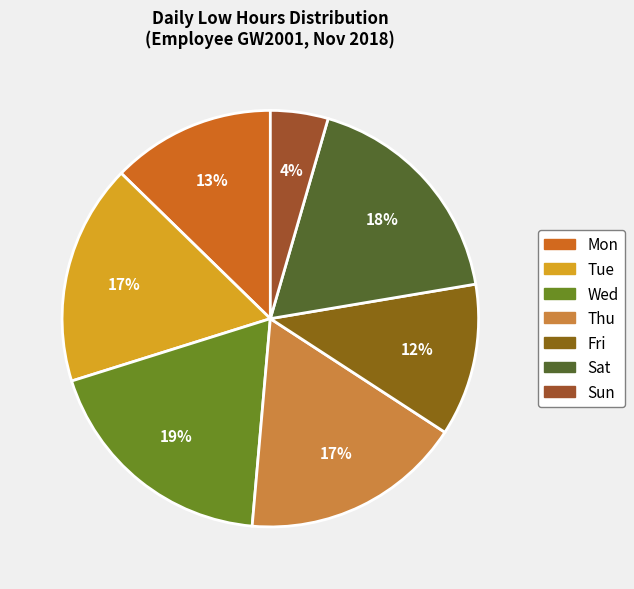

Is there any slice that represents more than half of the pie?

No